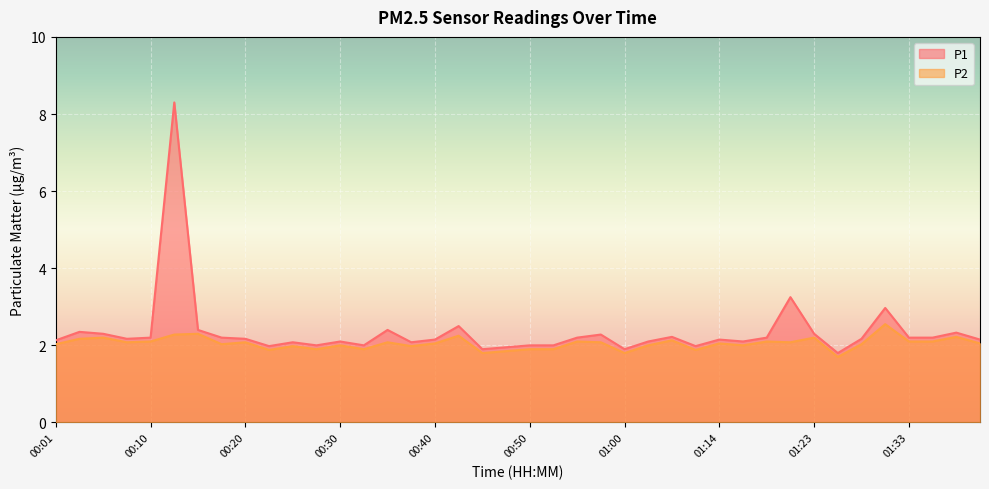

True or false: P2 and P1 intersect in this chart.

False